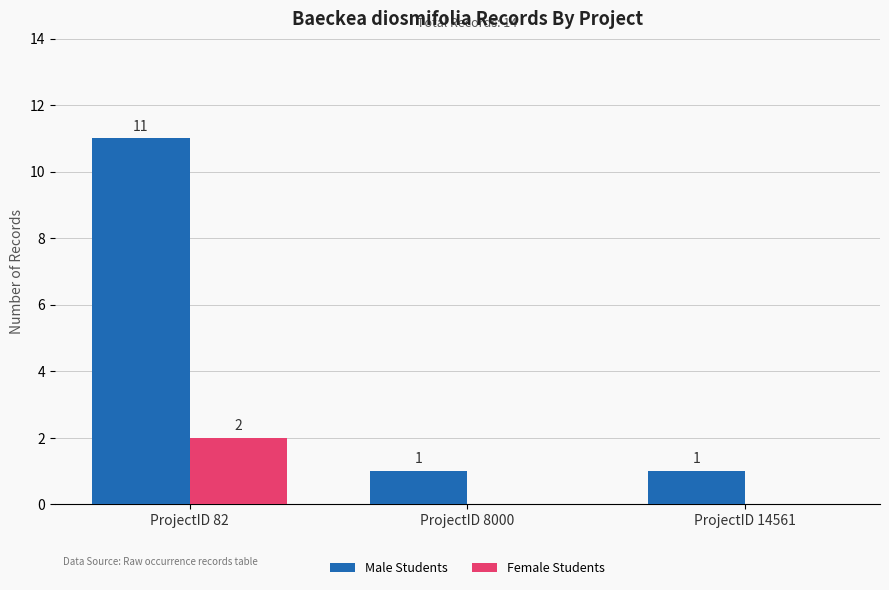

The value of Male Students at ProjectID 14561 is 1. True or false?

True